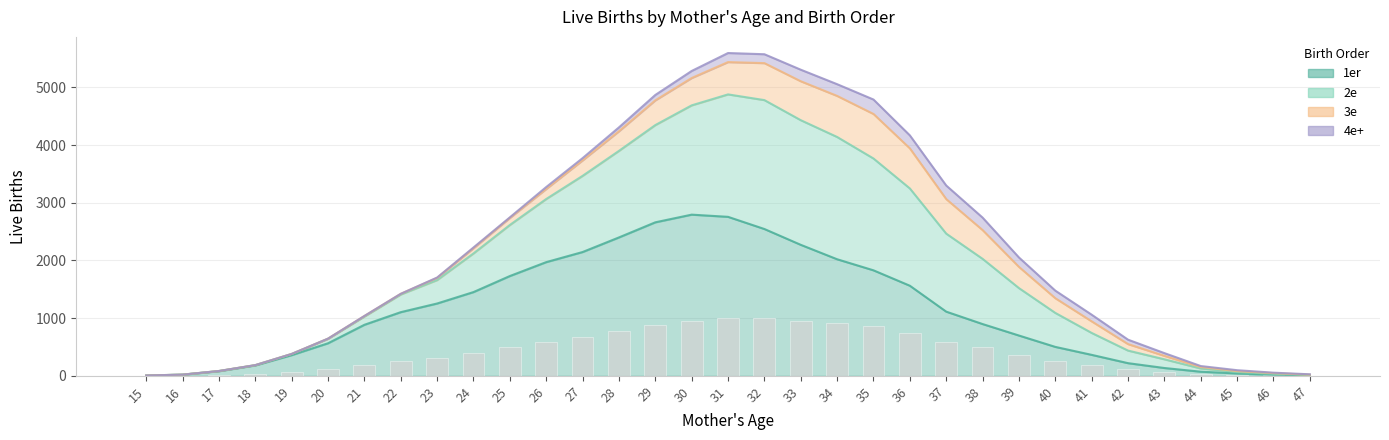

How many values in the 1er series are below 898?

16